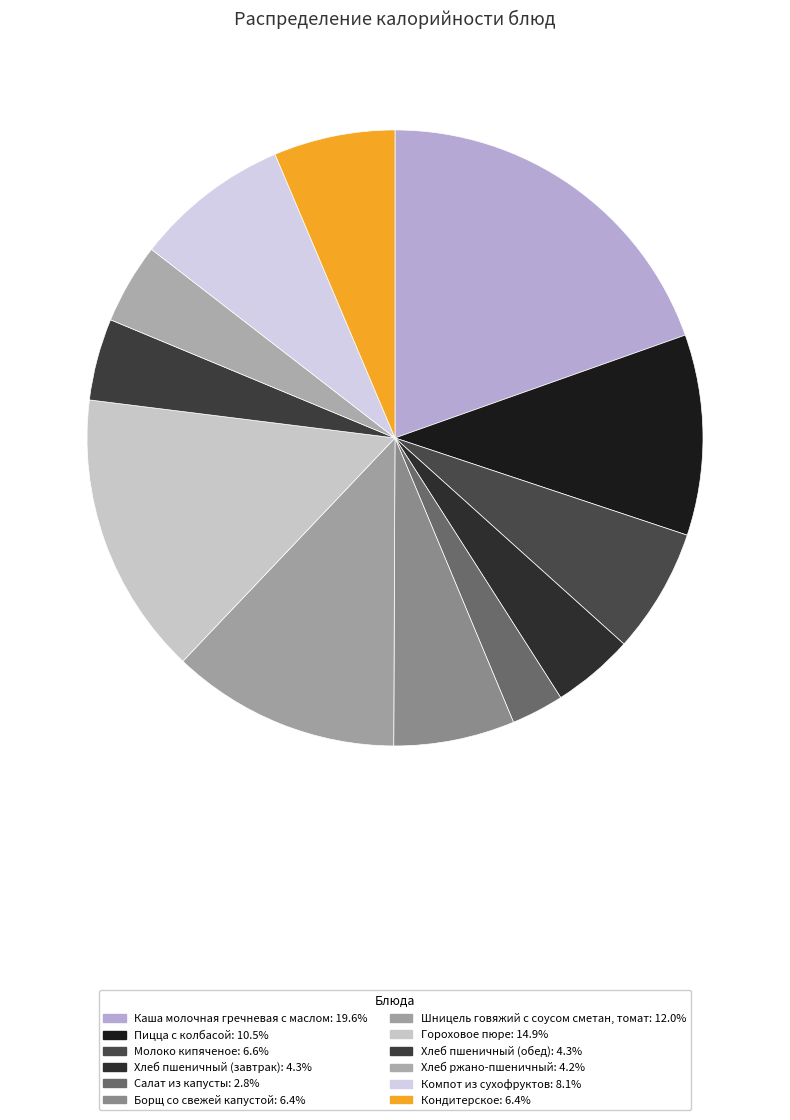

Which category has the smallest portion of the pie?

Салат из капусты